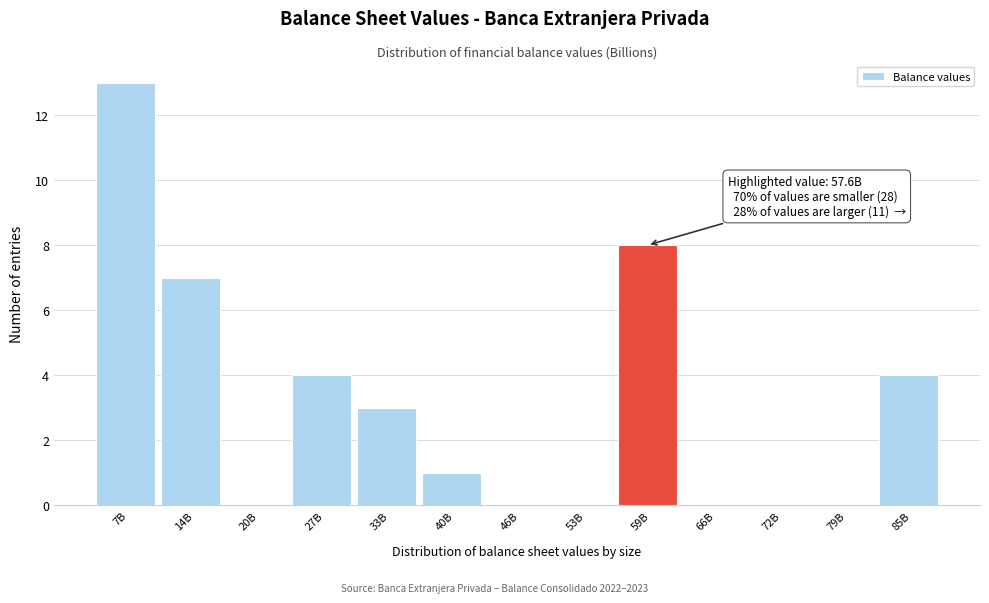

Reading left to right, what are all the values shown in this chart?

7B=13	14B=7	20B=0	27B=4	33B=3	40B=1	46B=0	53B=0	59B=8	66B=0	72B=0	79B=0	85B=4